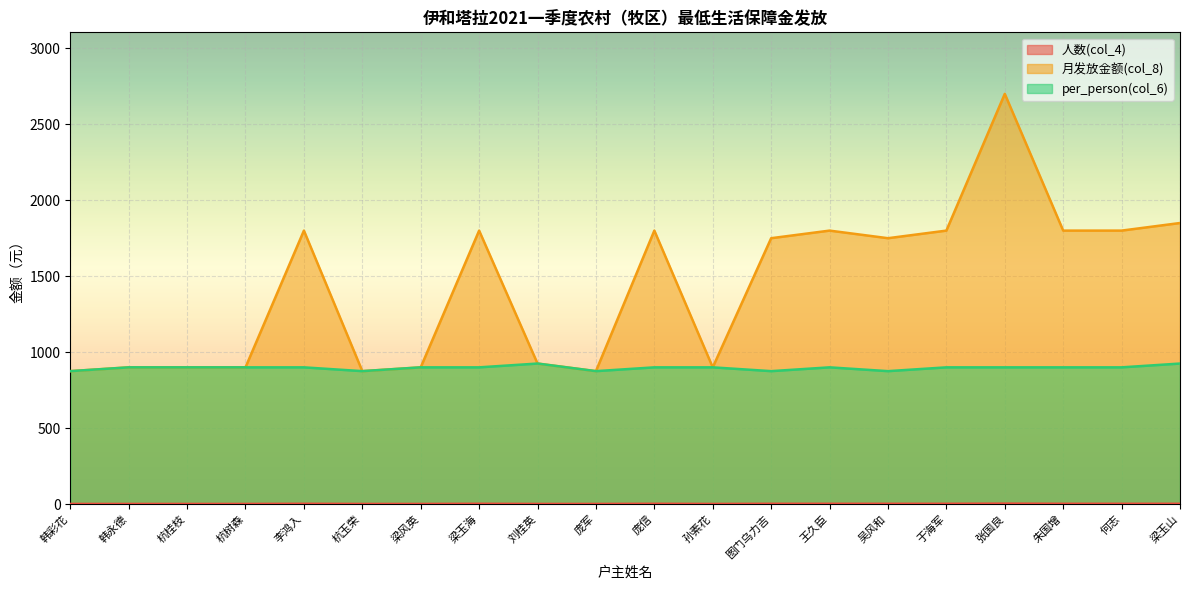

Reading right to left, extract all data points from this chart.

人数(col_4): 梁玉山=2	何志=2	朱国增=2	张国良=3	于海军=2	吴风和=2	王久臣=2	图门乌力吉=2	孙素花=1	庞信=2	庞军=1	刘桂英=1	梁玉海=2	梁风英=1	杭玉荣=1	李鸿入=2	杭树森=1	杭桂枝=1	韩永德=1	韩彩花=1
月发放金额(col_8): 梁玉山=1850	何志=1800	朱国增=1800	张国良=2700	于海军=1800	吴风和=1750	王久臣=1800	图门乌力吉=1750	孙素花=900	庞信=1800	庞军=875	刘桂英=925	梁玉海=1800	梁风英=900	杭玉荣=875	李鸿入=1800	杭树森=900	杭桂枝=900	韩永德=900	韩彩花=875
per_person(col_6): 梁玉山=925	何志=900	朱国增=900	张国良=900	于海军=900	吴风和=875	王久臣=900	图门乌力吉=875	孙素花=900	庞信=900	庞军=875	刘桂英=925	梁玉海=900	梁风英=900	杭玉荣=875	李鸿入=900	杭树森=900	杭桂枝=900	韩永德=900	韩彩花=875